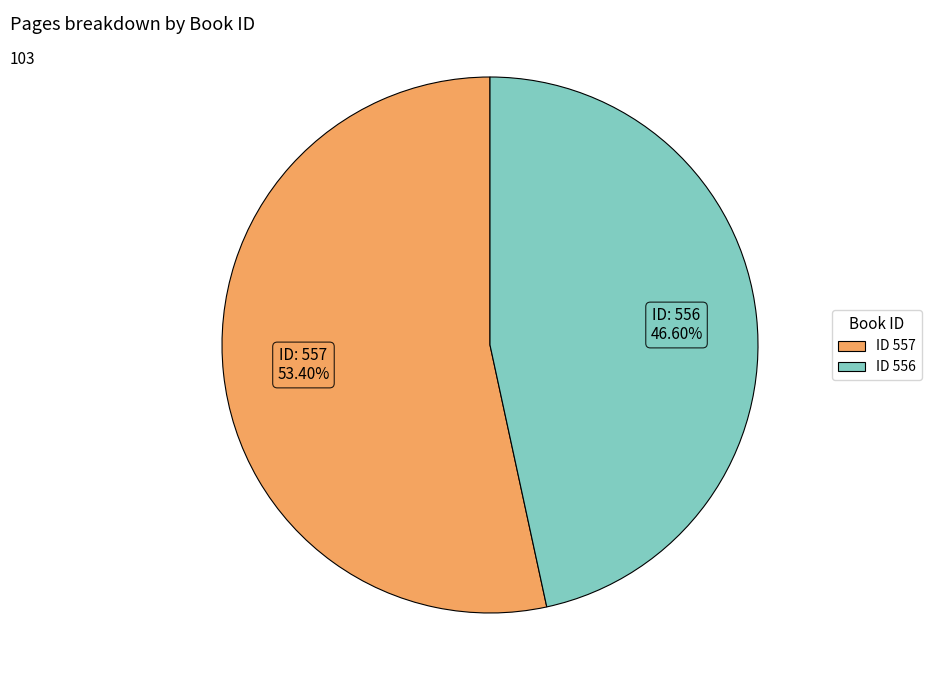

To the nearest percent, what is the difference between the largest and smallest slice percentages?

7%